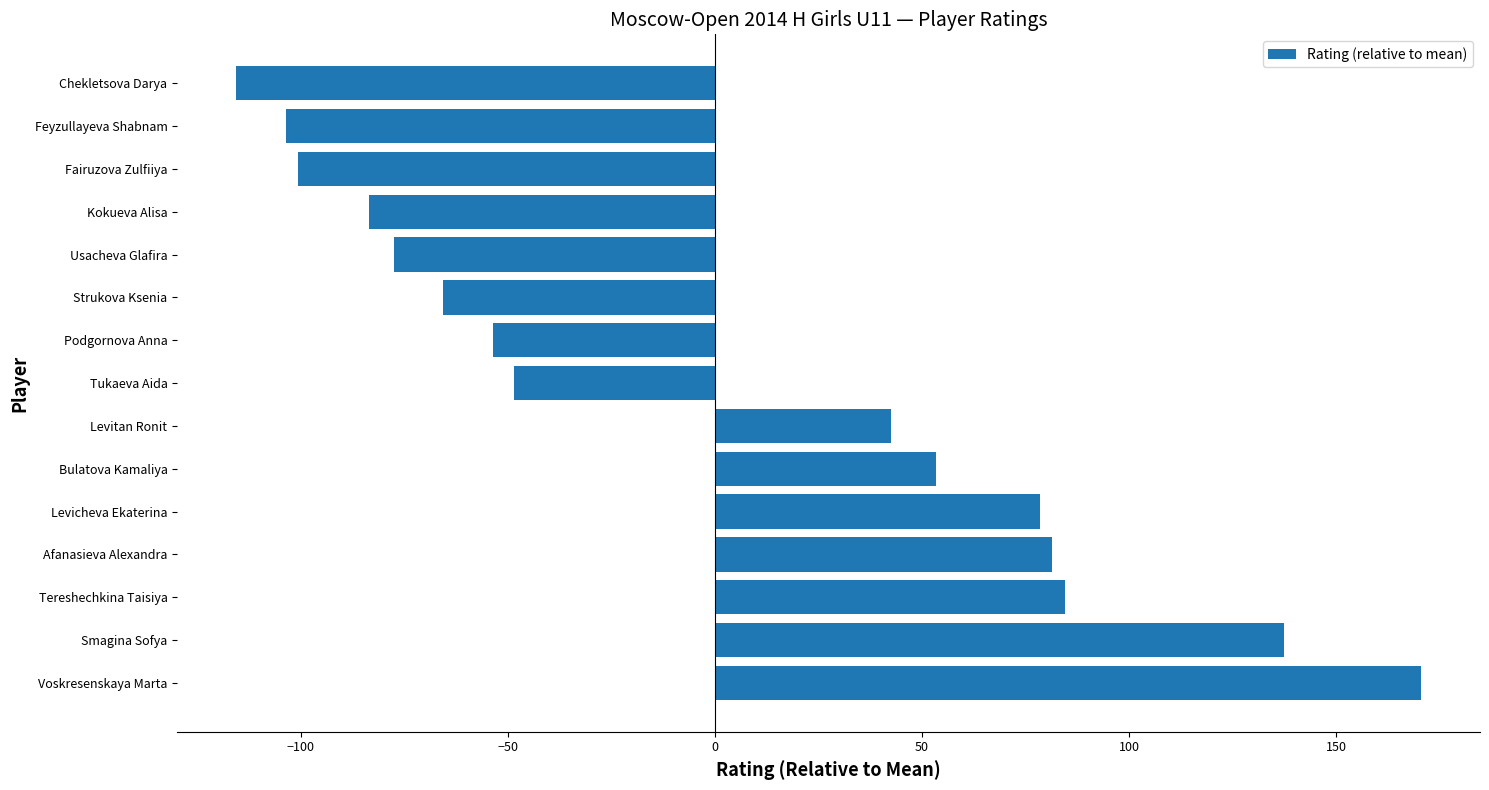

What is the minimum value shown in the chart?

-115.5